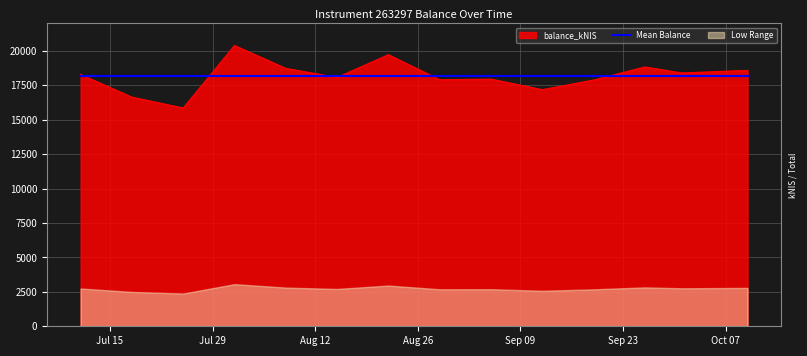

What is the difference between the values at 2024-08-29 and 2024-10-01?

490.6